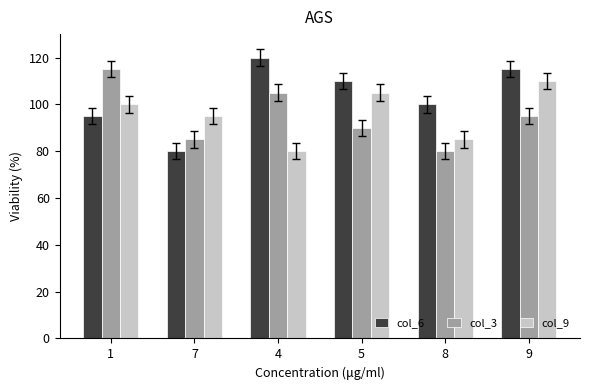

What is the highest value of the col_9 series?

110